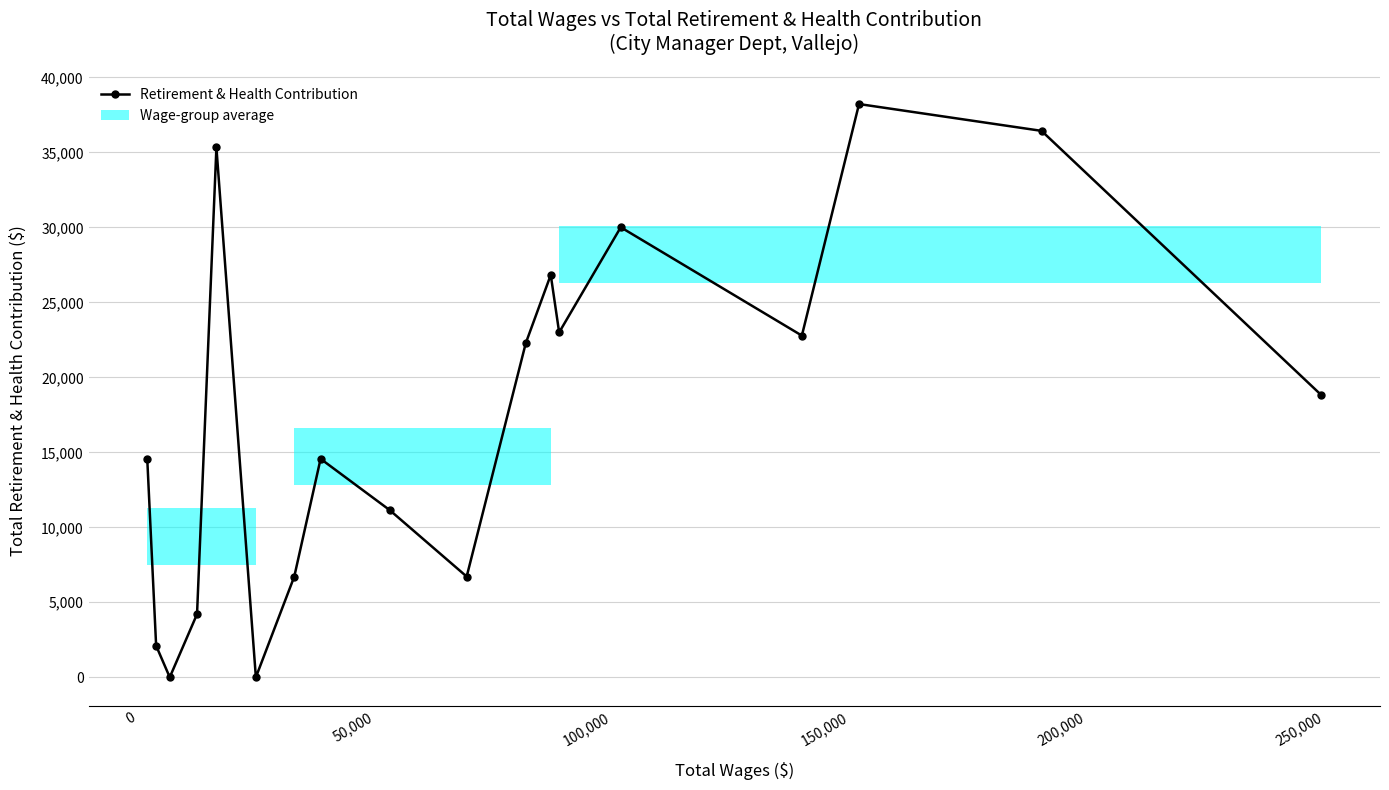

What is the difference between the second highest and minimum values?

36435